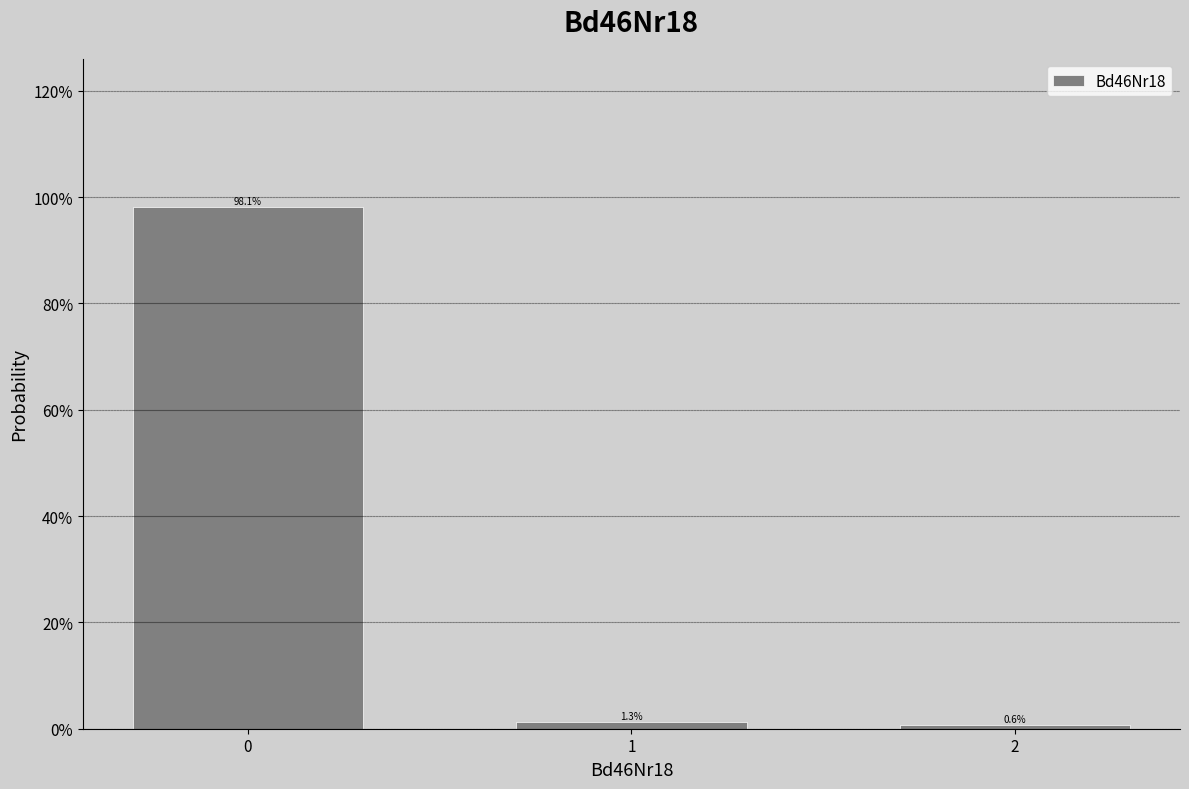

Reading left to right, transcribe all the data shown in this chart.

98.1	1.3	0.6